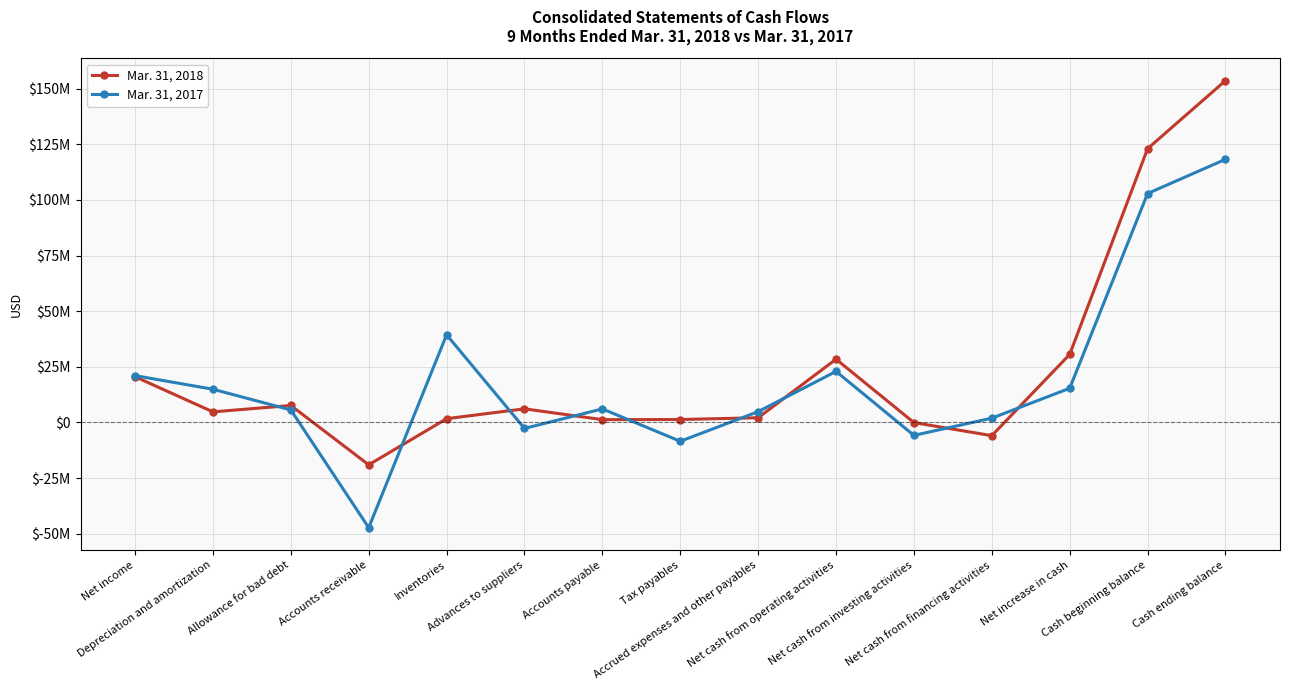

At which category is the sum across all series the highest?

Cash ending balance